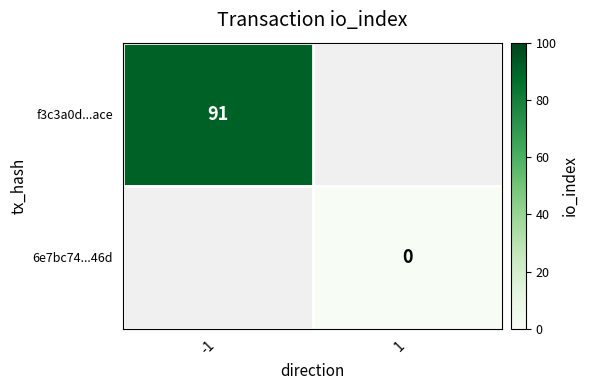

Is it true that f3c3a0d...ace equals 19 at -1?

False